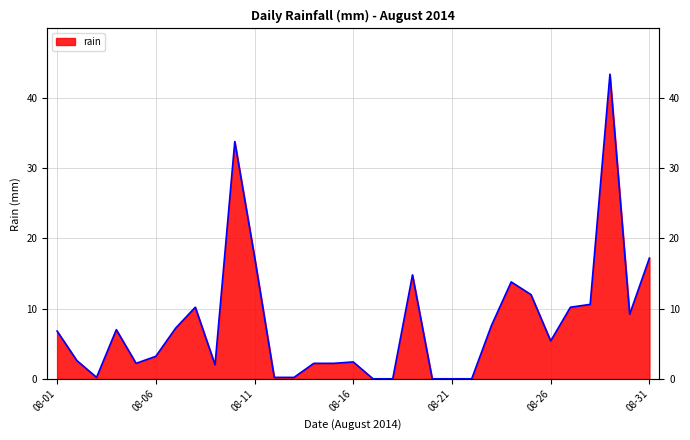

True or false: the data shows 0.0 at 2014-08-20.

True